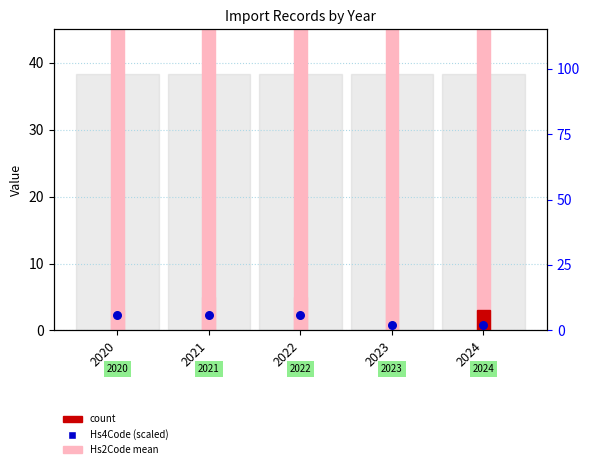

What is the total value across all series at 2024?

54.1